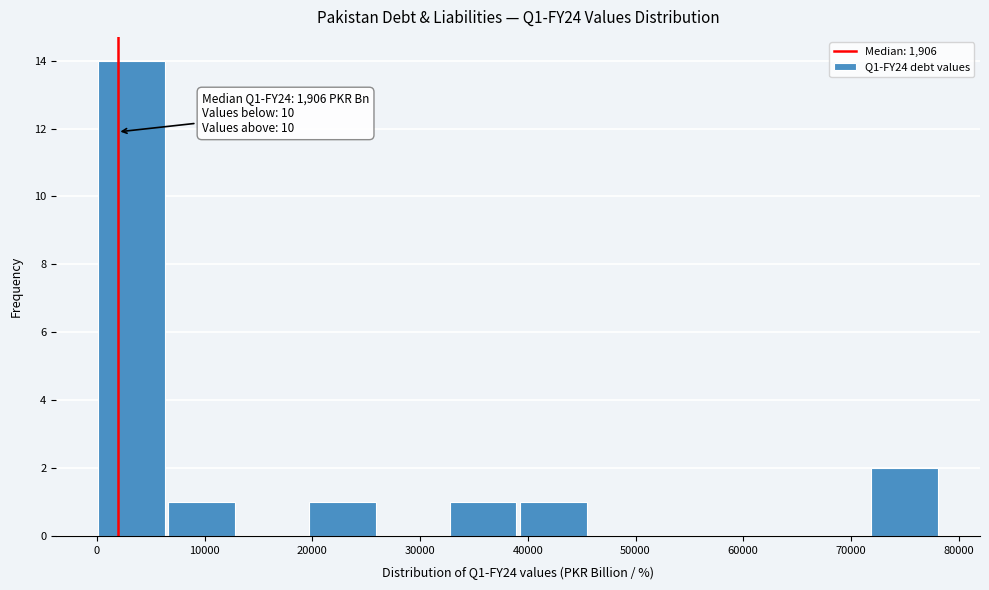

Over which range of the x-axis is the bar tallest?

0 to 7000